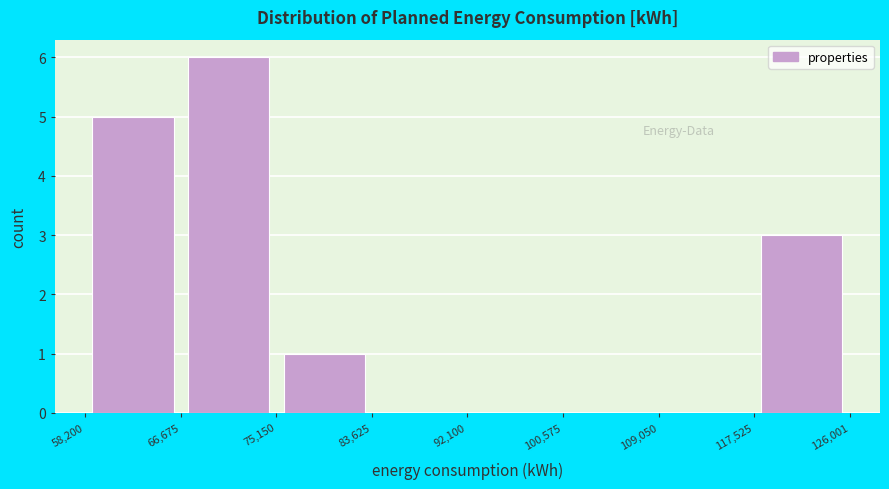

Reading left to right, transcribe this chart: for each bar, give the range it covers on the x-axis and its height. The values are not printed on the chart, so give them approximately, as read against the axis.

58,200 to 66,675: 5
66,675 to 75,150: 6
75,150 to 83,625: 1
83,625 to 92,100: 0
92,100 to 100,575: 0
100,575 to 109,050: 0
109,050 to 117,525: 0
117,525 to 126,001: 3